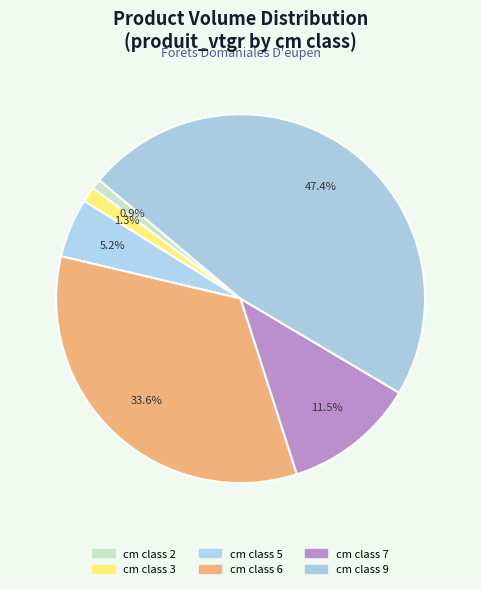

How many slices are in this pie chart?

6